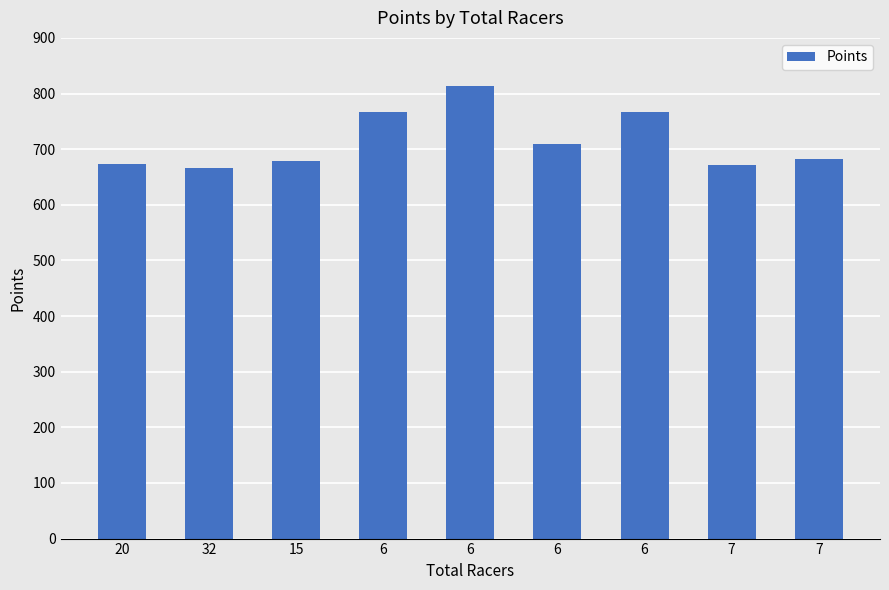

How many bars are there in total?

9